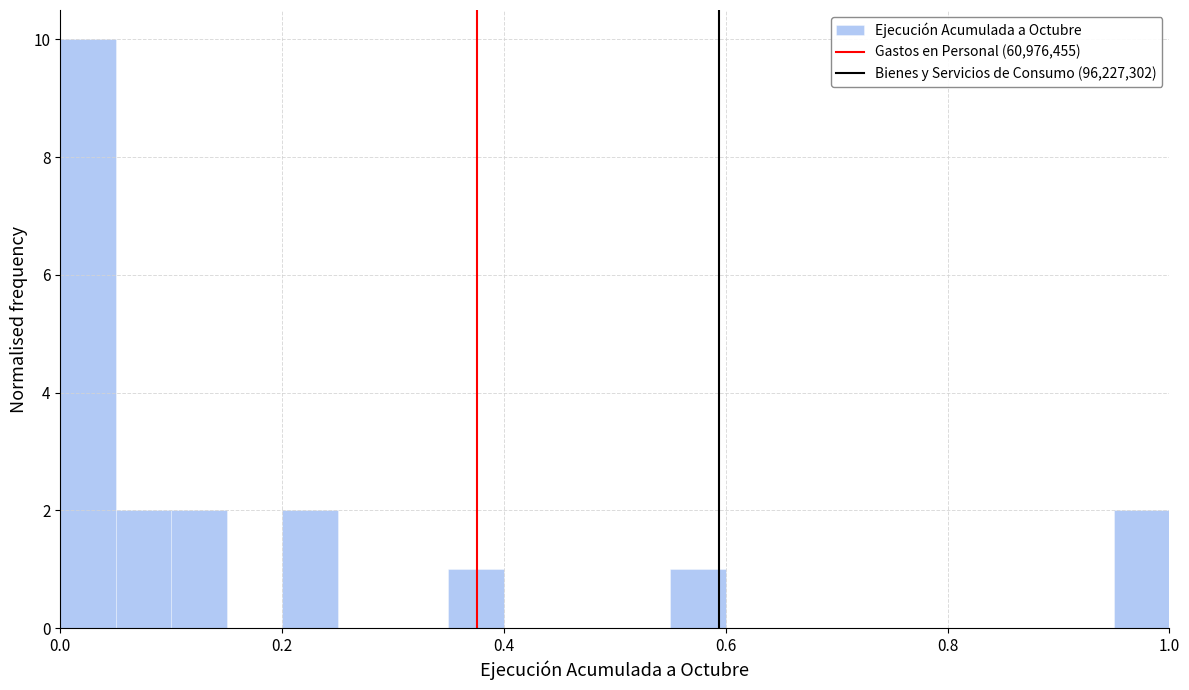

Around what value on the x-axis is the tallest bar? Give the approximate position of its centre, as read against the axis.

0.02